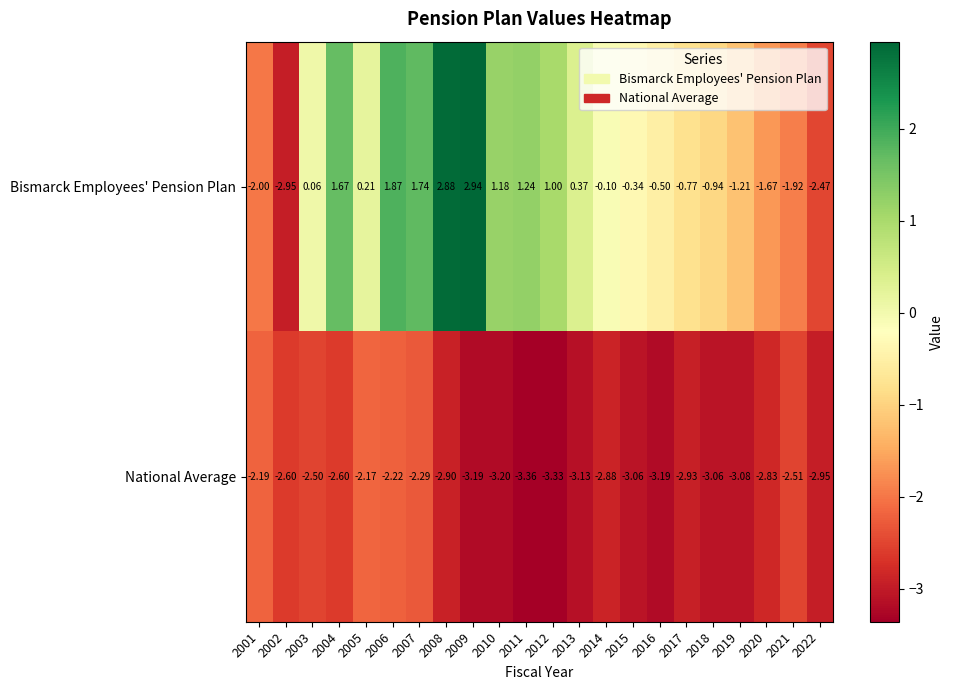

At 2014, list the series in order from smallest to largest.

National Average, Bismarck Employees' Pension Plan